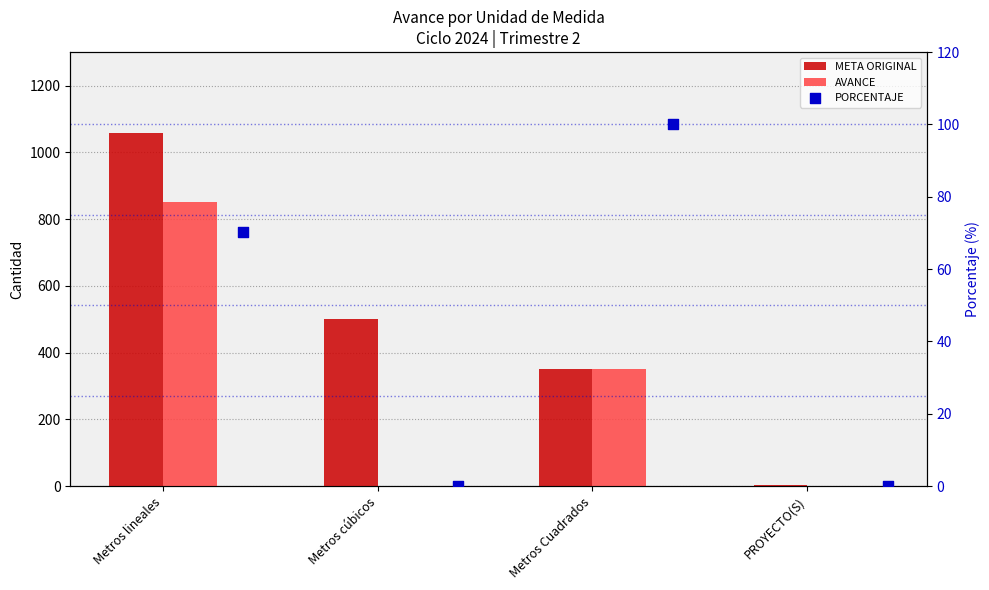

Which series reaches the maximum Y coordinate?

META ORIGINAL